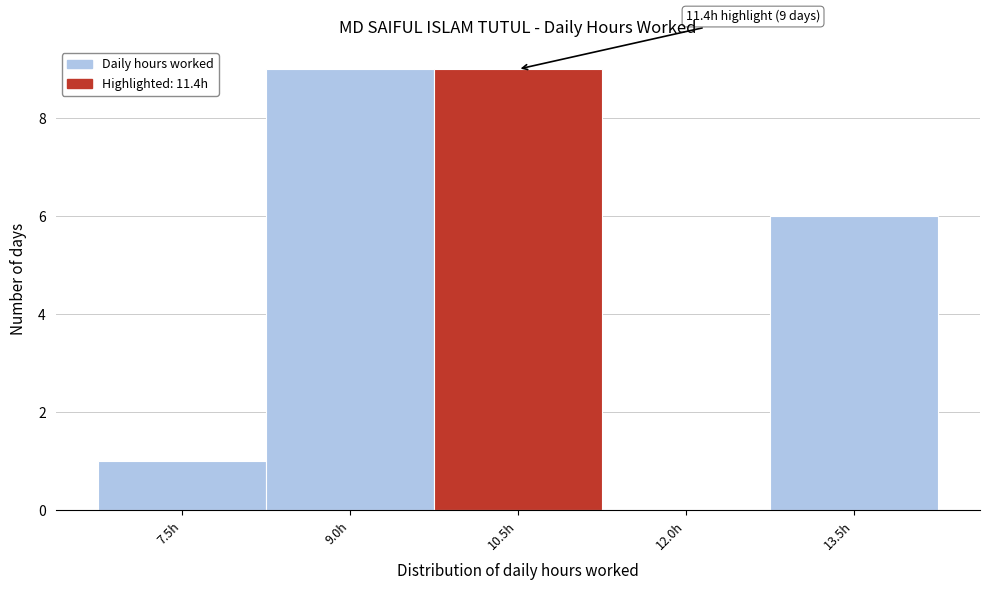

Reading left to right, transcribe all the data shown in this chart.

7.5h=1	9.0h=9	10.5h=9	12.0h=0	13.5h=6